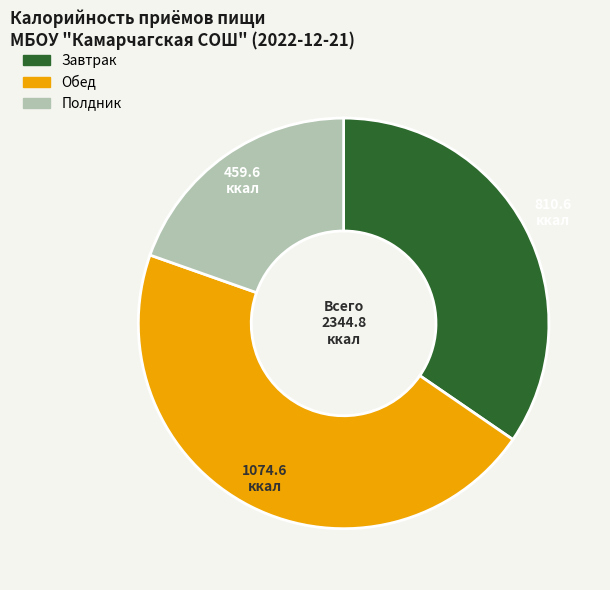

Is it true that Завтрак is 40% of the pie?

False